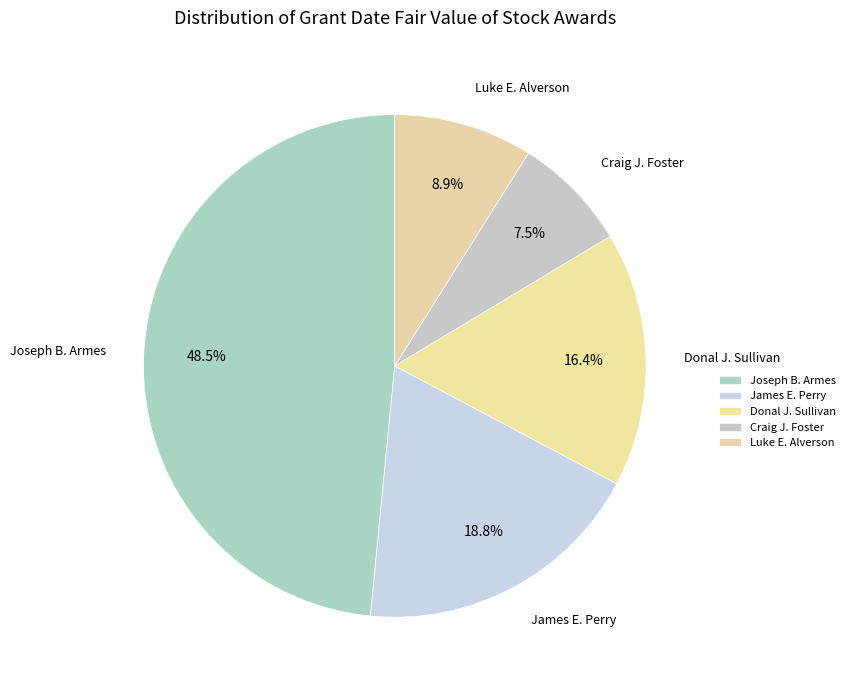

Which has a higher value, Craig J. Foster or Luke E. Alverson?

Luke E. Alverson